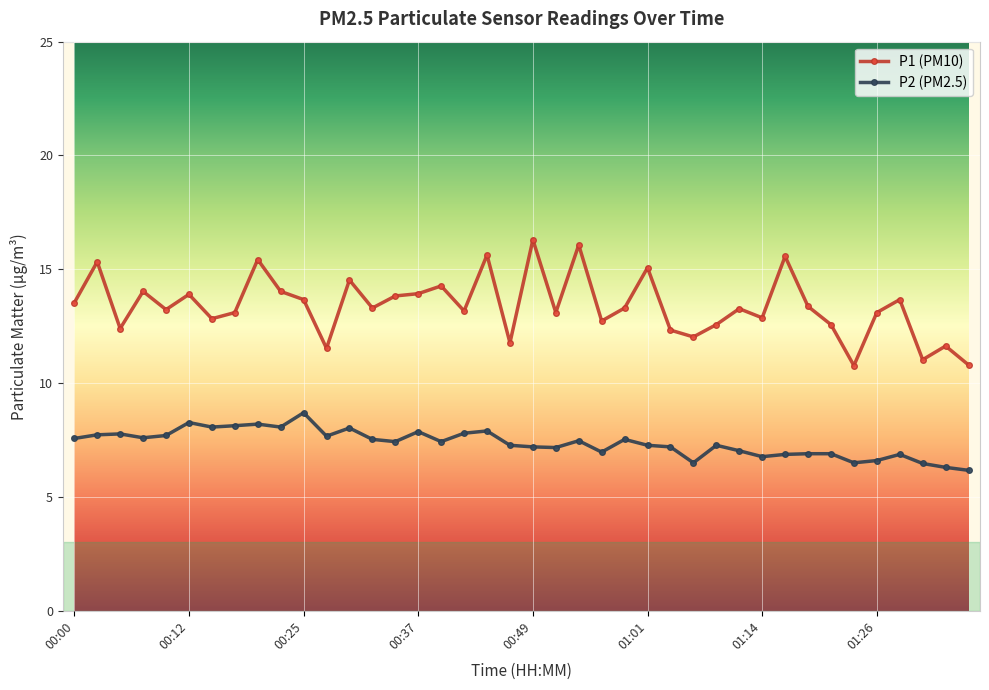

What is the value of the P1 (PM10) point at the 2nd from the left?

15.3